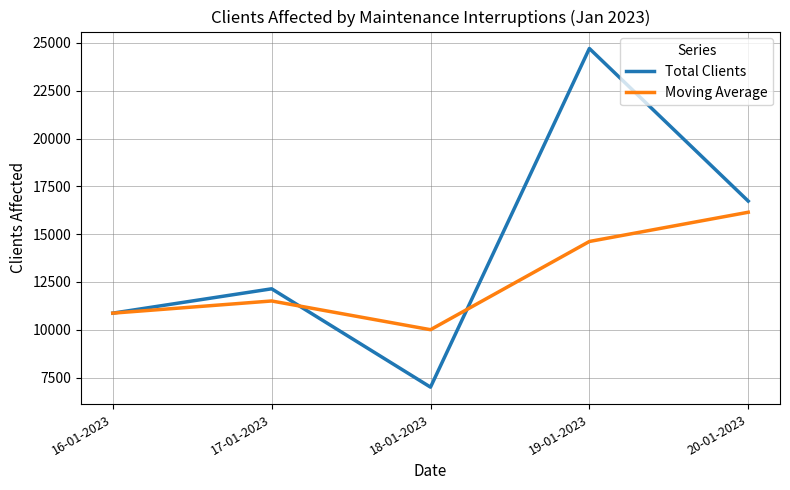

What are all the series names shown in the legend?

Total Clients, Moving Average